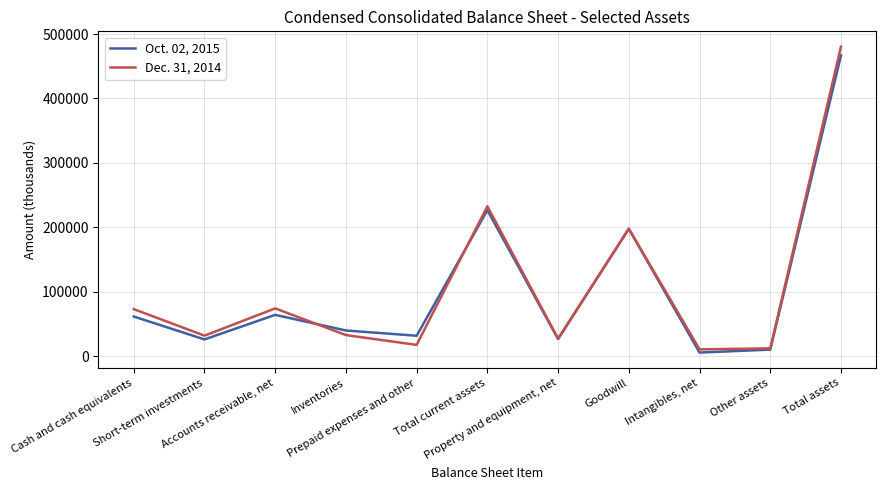

Which series has the largest range (max minus min)?

Dec. 31, 2014